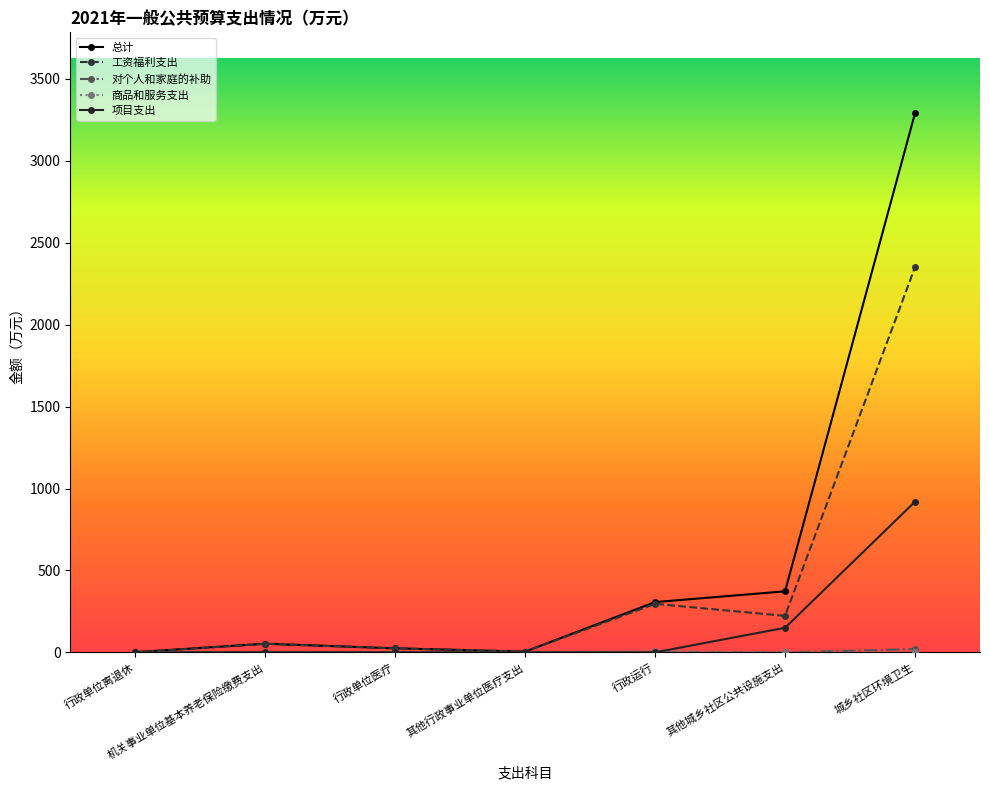

At how many categories does at least one series exceed 2521?

1